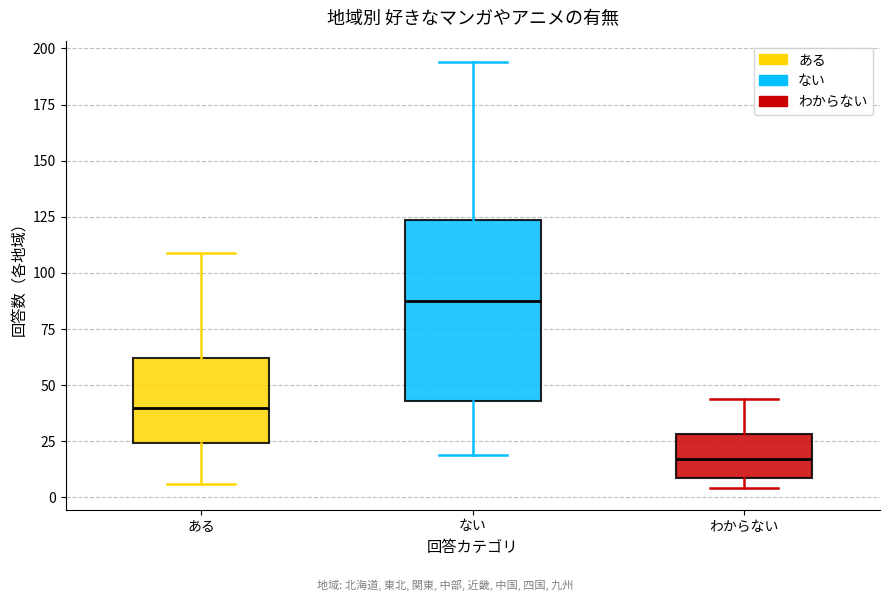

Comparing the boxes themselves (not the whiskers), which one is the tallest?

ない